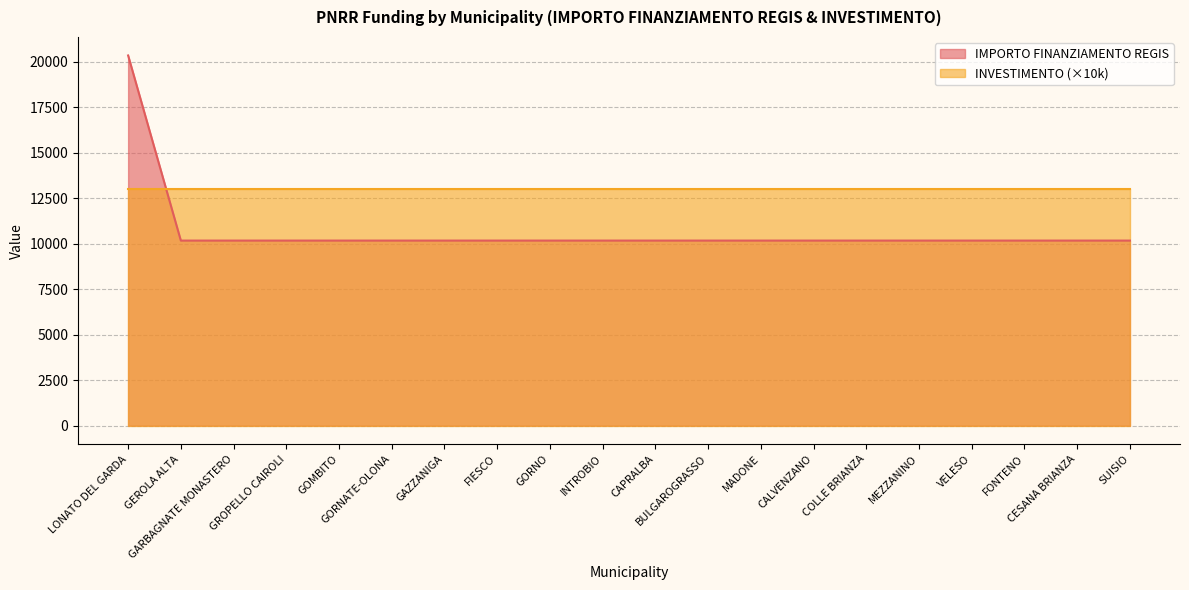

What position from the right is GAZZANIGA?

14